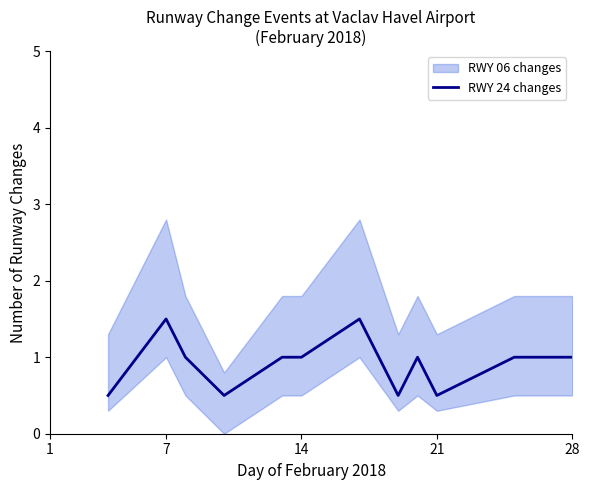

True or false: RWY 24 changes has a value of 1.6 at 28.

False